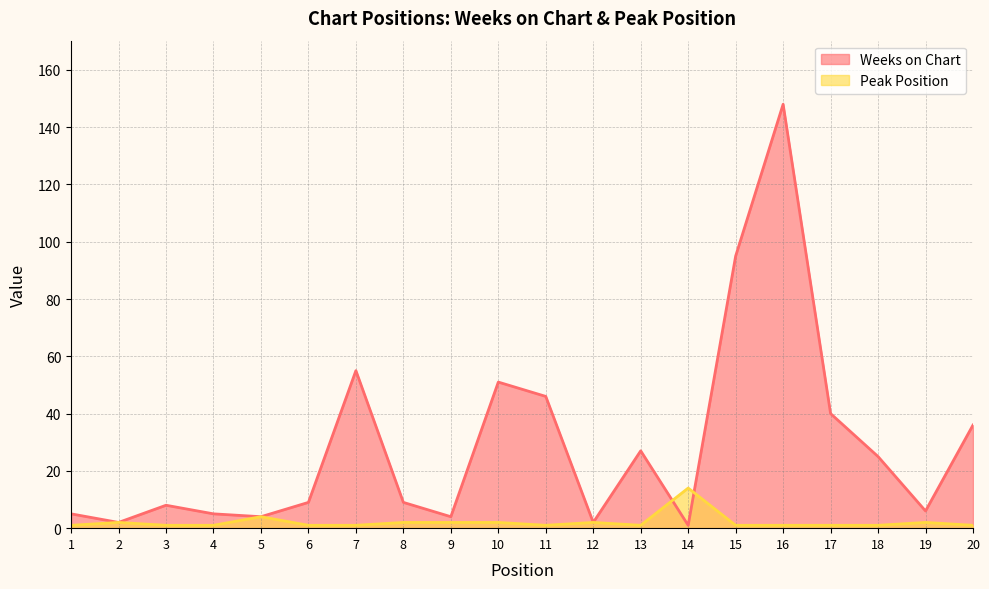

True or false: Weeks on Chart has a value of 46 at 11.

True